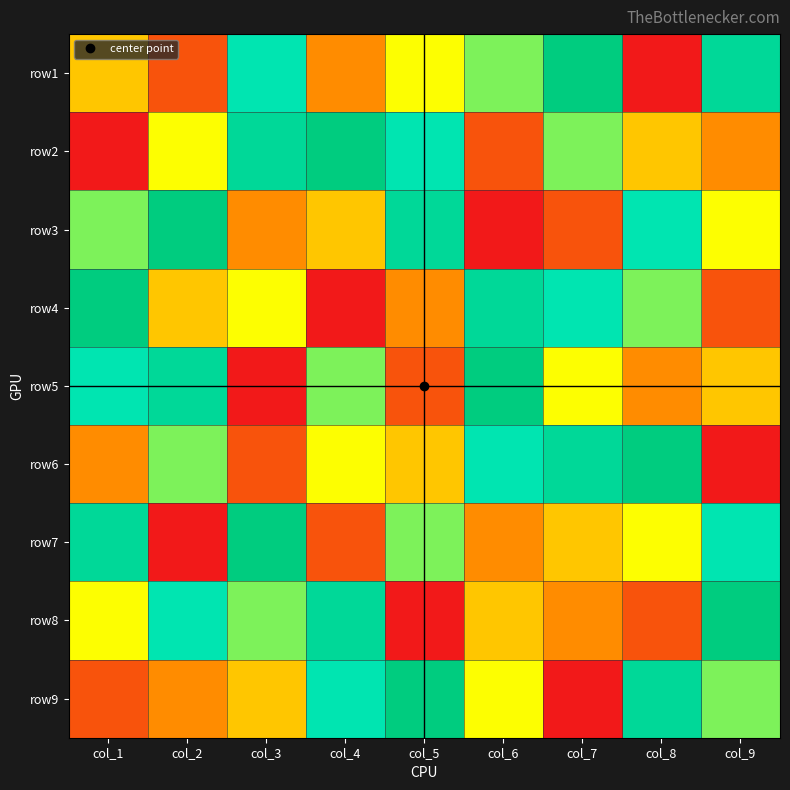

Which has a higher value, col_7 or col_5?

col_7